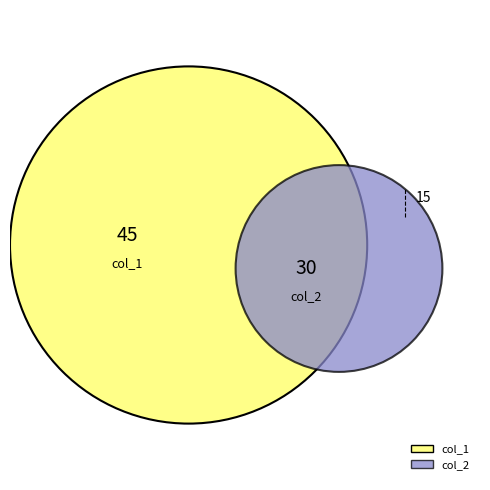

Does 1 represent more than half of the total?

No